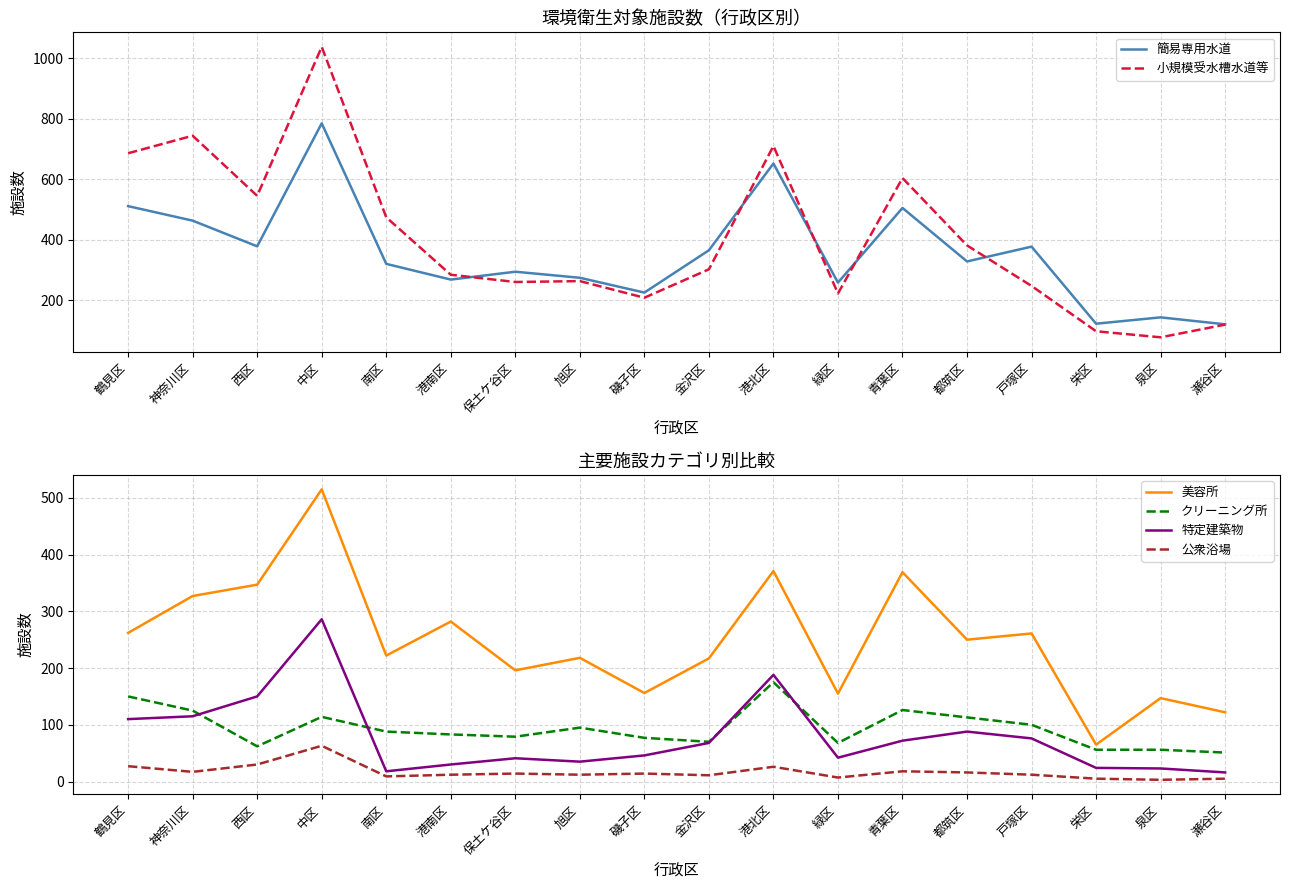

What is the difference between the second highest and second lowest values in the クリーニング所 series?

94